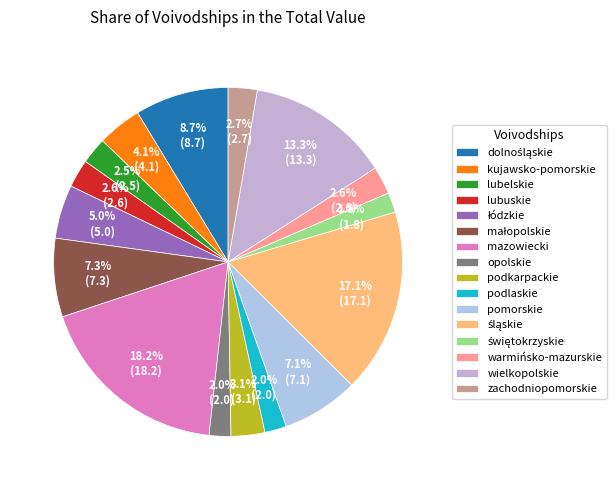

How many slices are in this pie chart?

16